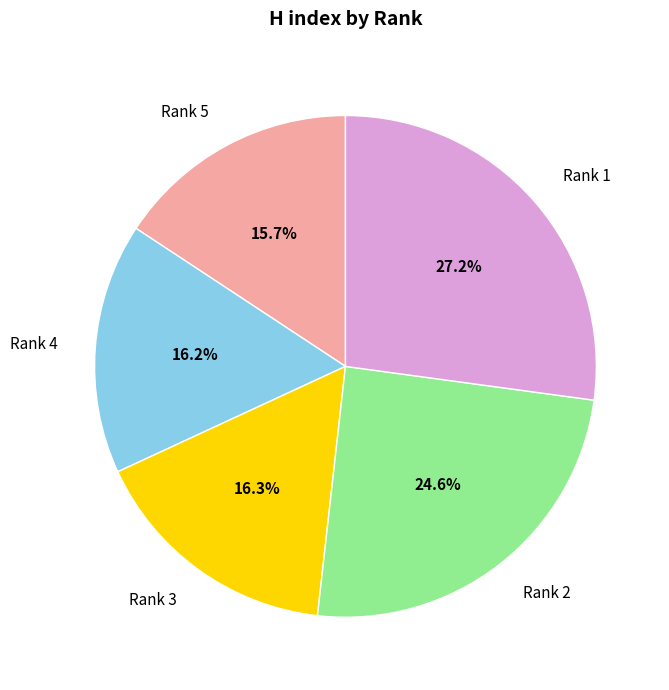

Do Rank 2 and Rank 5 together represent more than half of the pie?

No